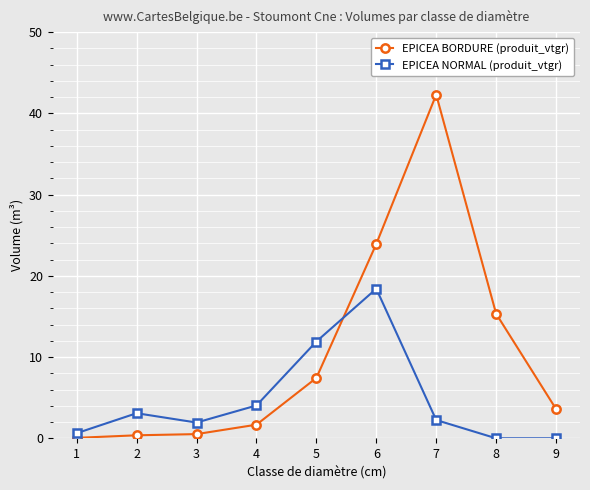

The EPICEA BORDURE (produit_vtgr) series shows 3.6 at 9. True or false?

True